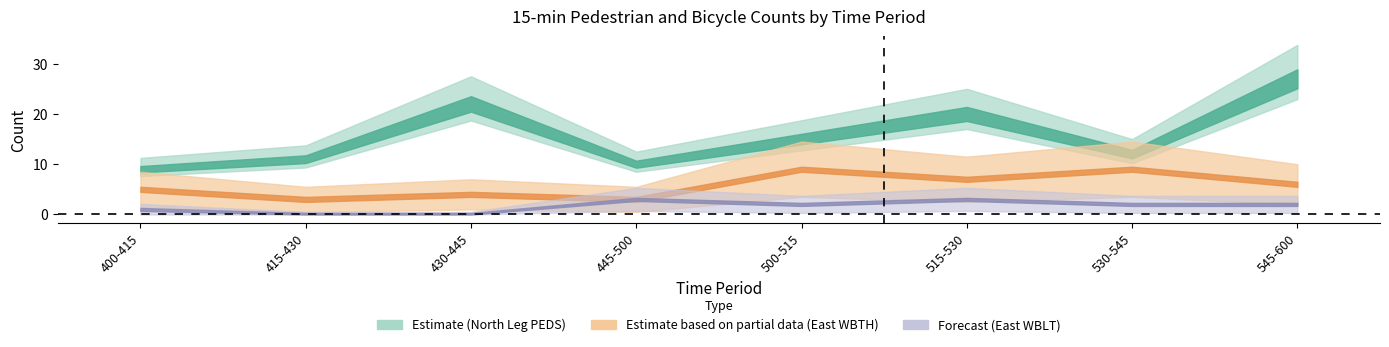

At how many categories does at least one series exceed 7?

8